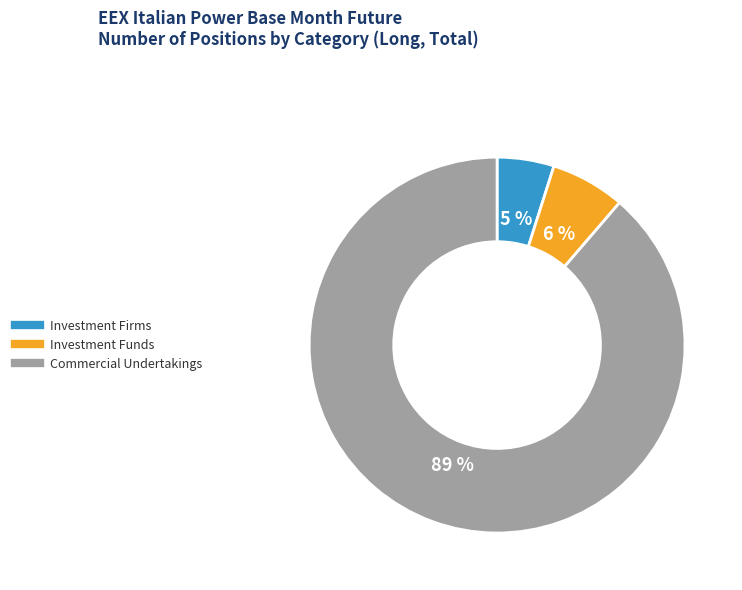

To the nearest percent, what is the difference between the largest and smallest slice percentages?

84%